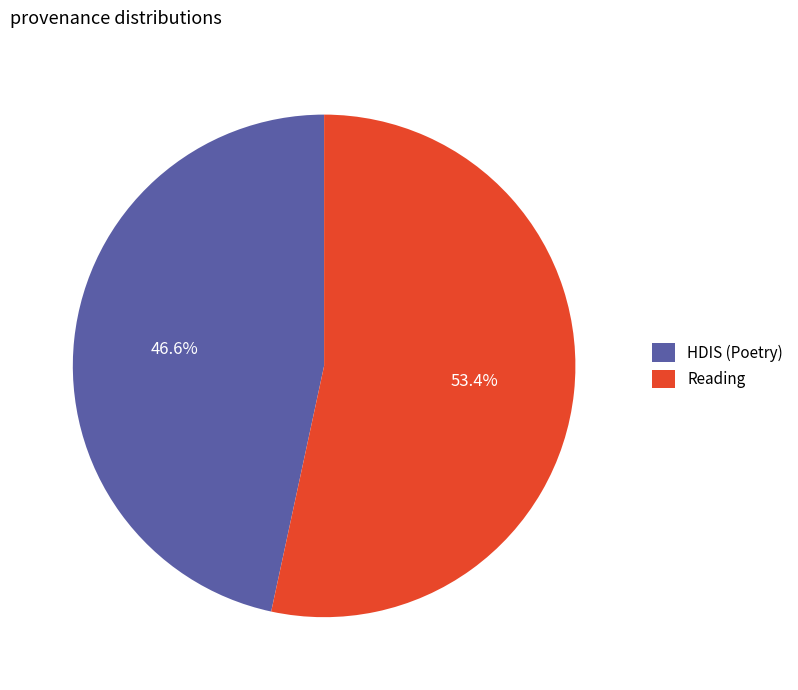

Rank the categories by value from lowest to highest.

HDIS (Poetry), Reading